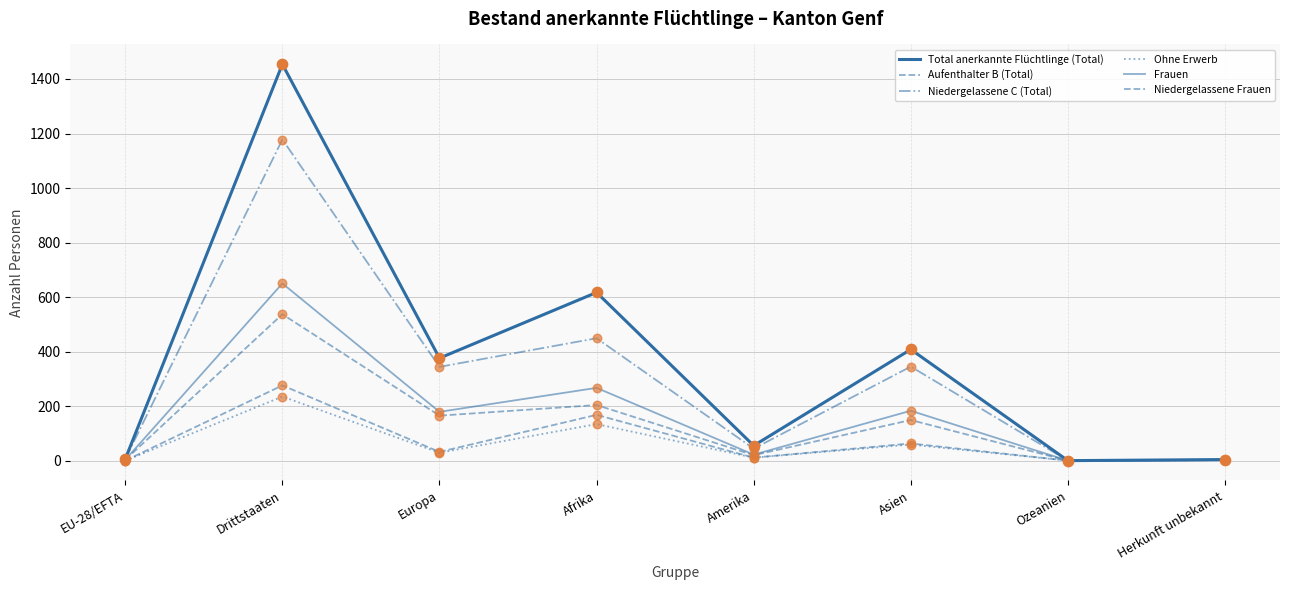

Is this an area chart (filled region under the line)?

No